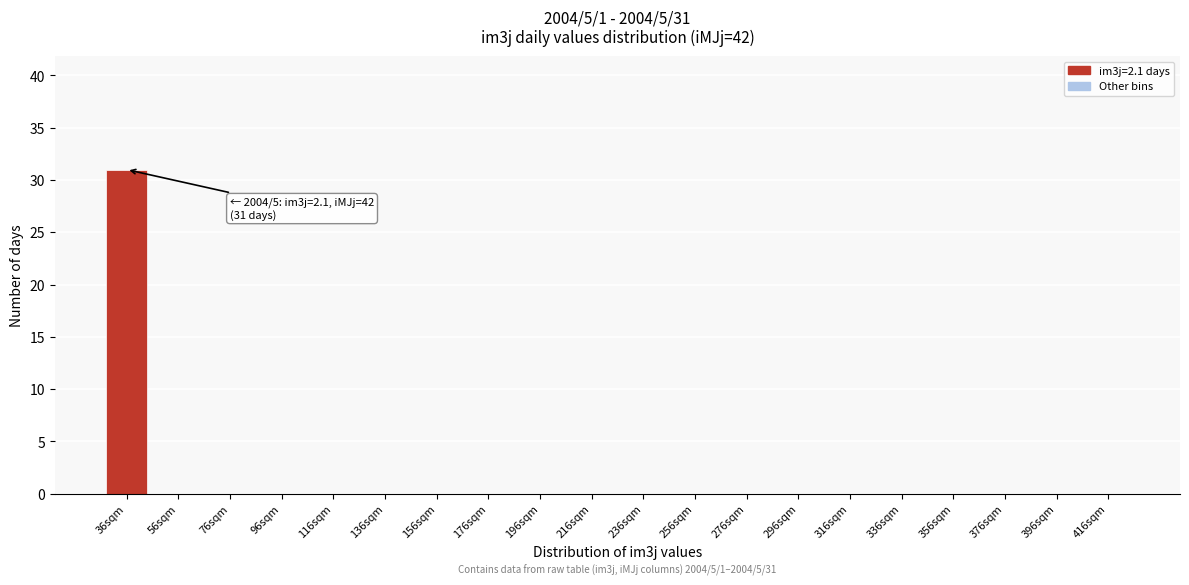

Reading left to right, list all the values displayed in this chart.

36sqm=31	56sqm=0	76sqm=0	96sqm=0	116sqm=0	136sqm=0	156sqm=0	176sqm=0	196sqm=0	216sqm=0	236sqm=0	256sqm=0	276sqm=0	296sqm=0	316sqm=0	336sqm=0	356sqm=0	376sqm=0	396sqm=0	416sqm=0